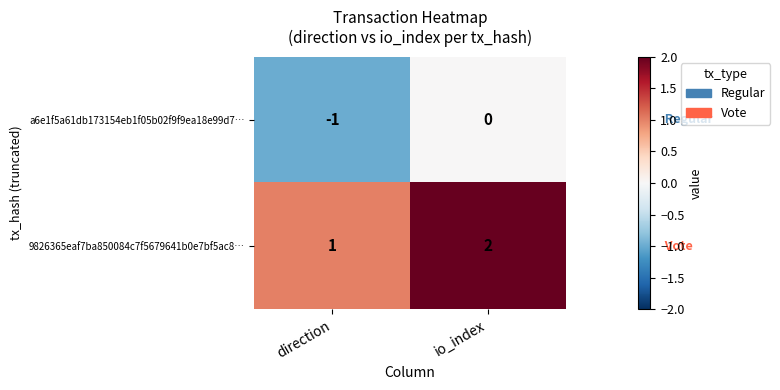

The 9826365eaf7ba850084c7f5679641b0e7bf5ac8… series shows 1 at io_index. True or false?

False